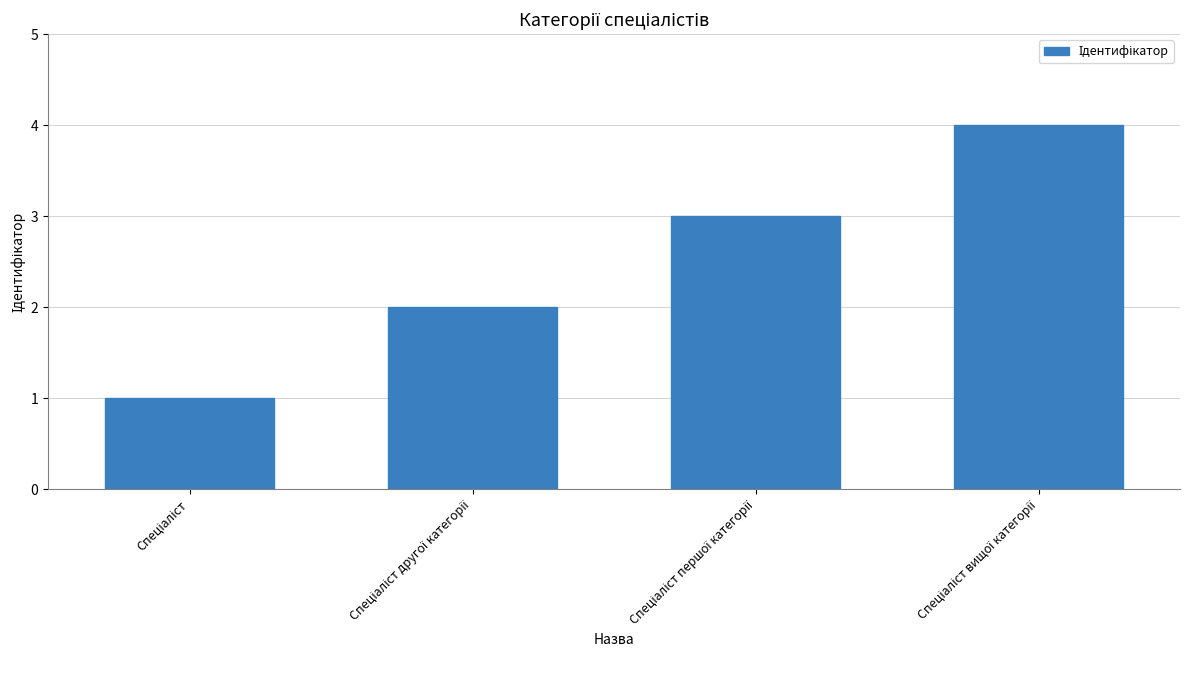

Count the number of data series in this chart.

1